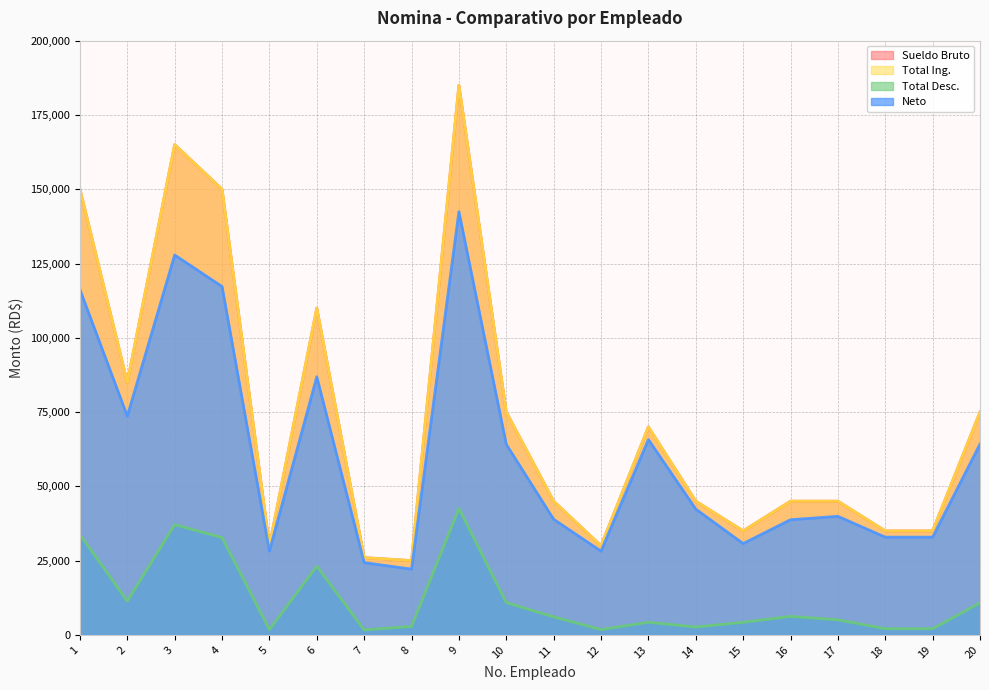

True or false: Neto and Sueldo Bruto cross at least once.

False